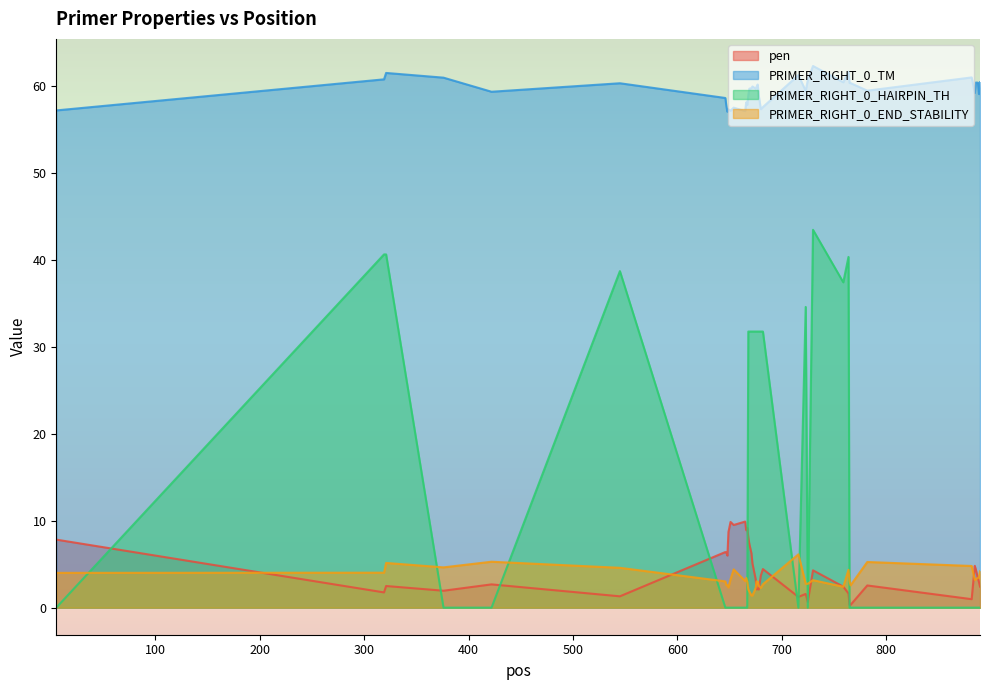

The PRIMER_RIGHT_0_END_STABILITY series shows 5.8 at 666. True or false?

False